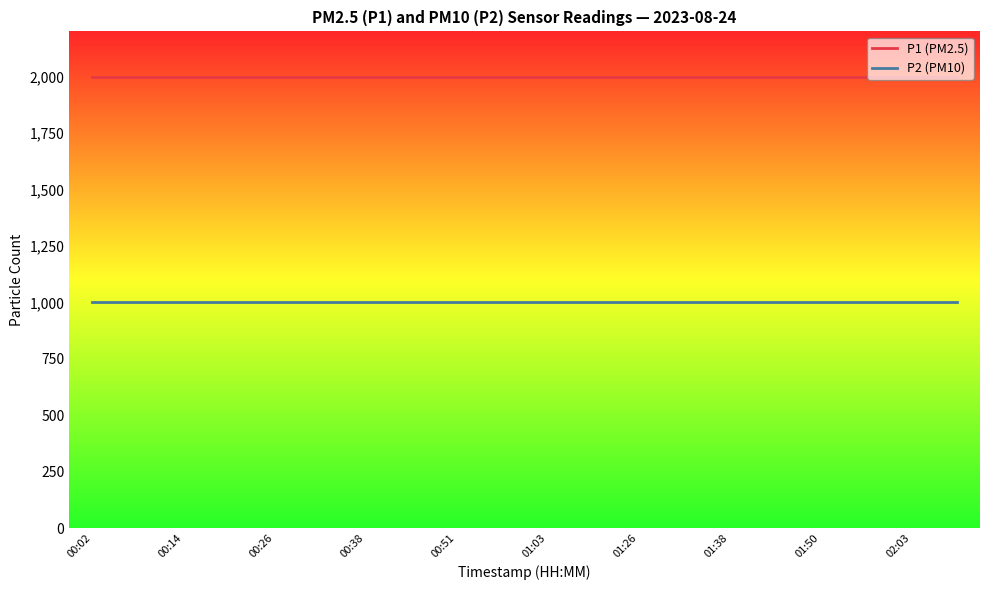

True or false: P2 (PM10) and P1 (PM2.5) intersect in this chart.

False